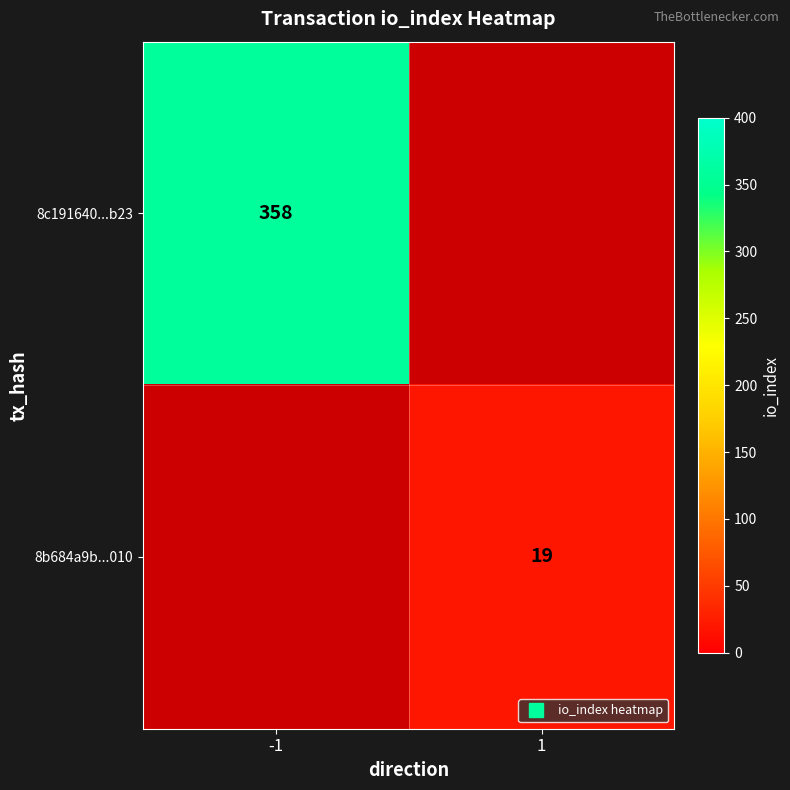

What is the highest value of the 8c191640...b23 series?

358.0